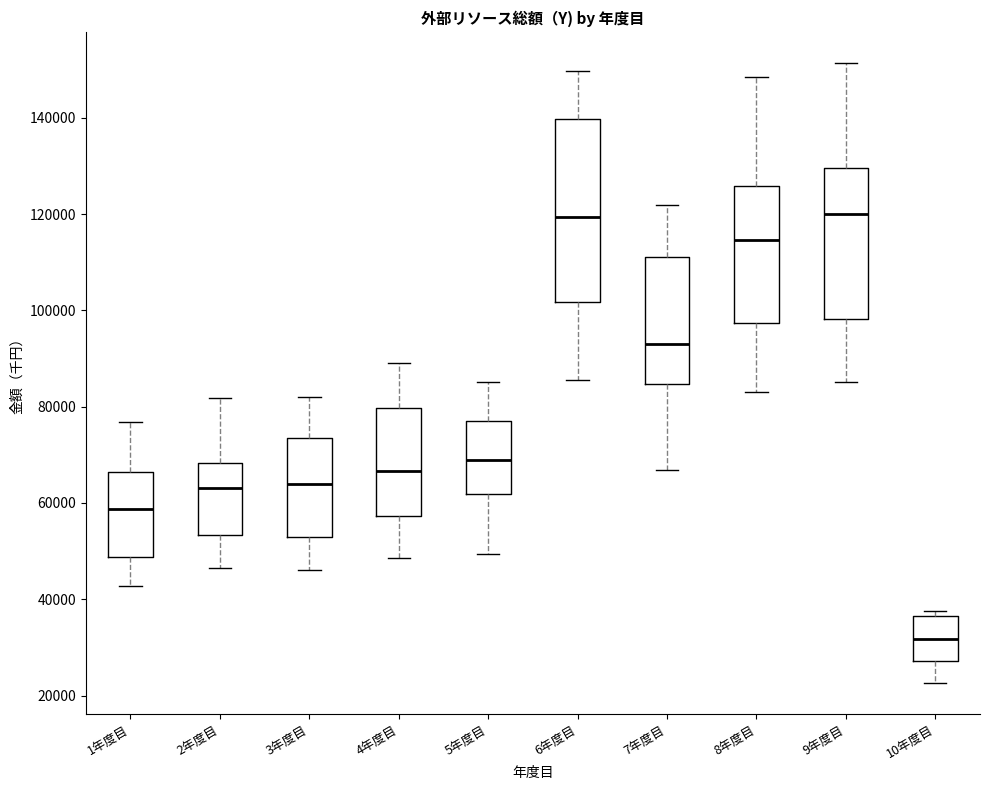

Reading left to right, read every box against the y-axis: the position of its median line, the range the box covers, and the ends of its whiskers. The values are not printed on the chart, so give them approximately, as read against the axis.

1年度目: median 58000, box 48000 to 66000, whiskers 42000 to 76000
2年度目: median 64000, box 54000 to 68000, whiskers 46000 to 82000
3年度目: median 64000, box 52000 to 74000, whiskers 46000 to 82000
4年度目: median 66000, box 58000 to 80000, whiskers 48000 to 90000
5年度目: median 70000, box 62000 to 78000, whiskers 50000 to 86000
6年度目: median 120000, box 102000 to 140000, whiskers 86000 to 150000
7年度目: median 92000, box 84000 to 112000, whiskers 66000 to 122000
8年度目: median 114000, box 98000 to 126000, whiskers 84000 to 148000
9年度目: median 120000, box 98000 to 130000, whiskers 86000 to 152000
10年度目: median 32000, box 28000 to 36000, whiskers 22000 to 38000